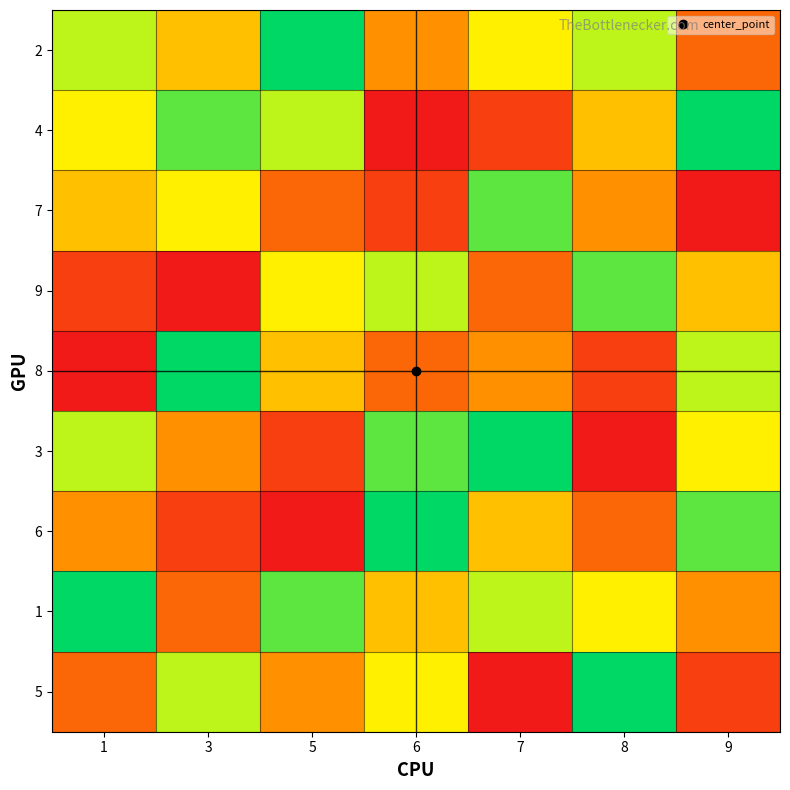

What is the difference between the highest and lowest values at 6?

8